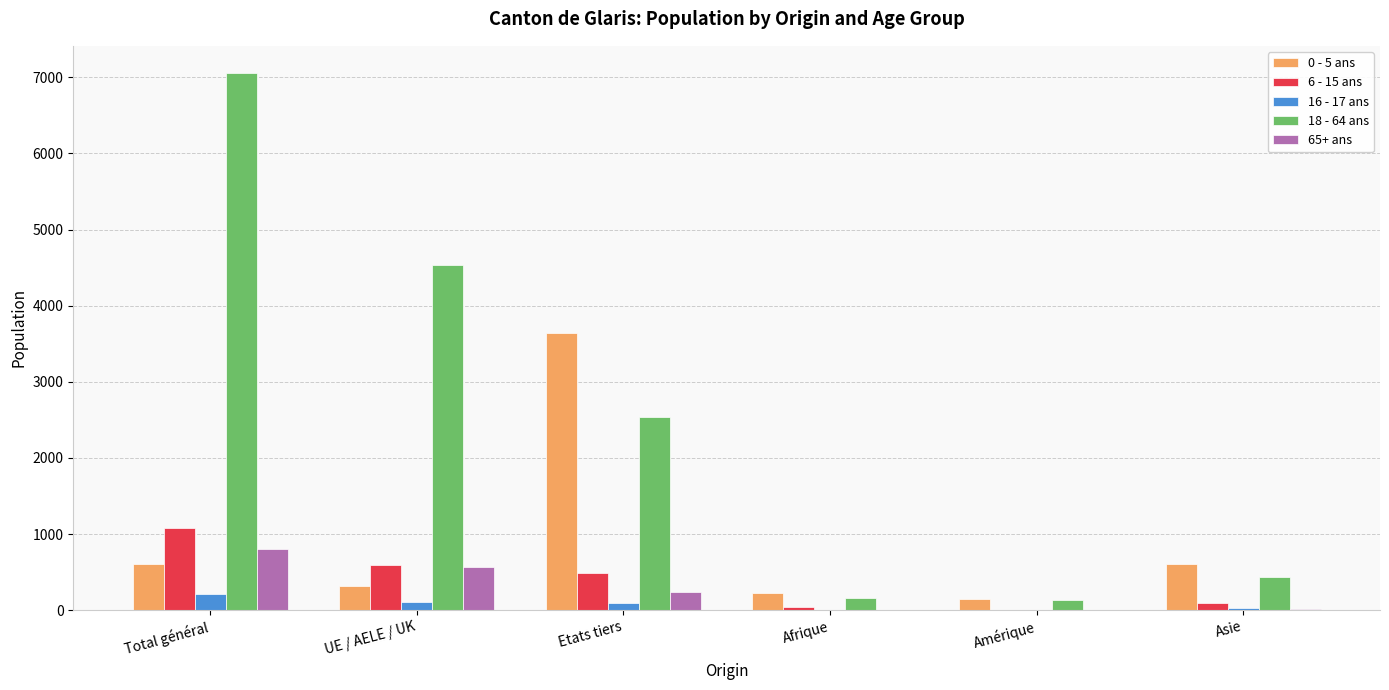

At which category is the sum across all series the highest?

Total général